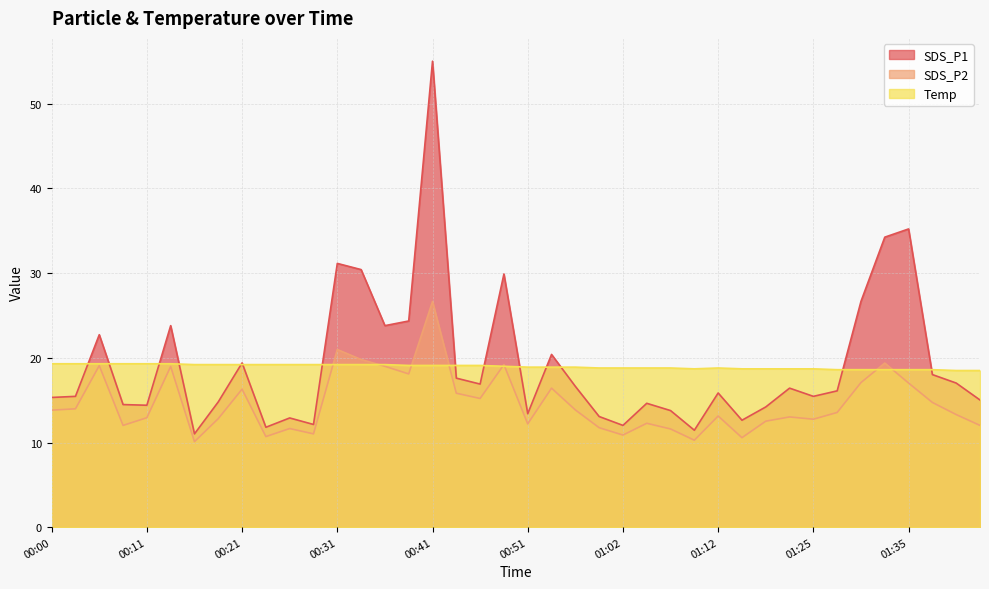

What is the value of the SDS_P2 point at the 9th from the left?

16.3